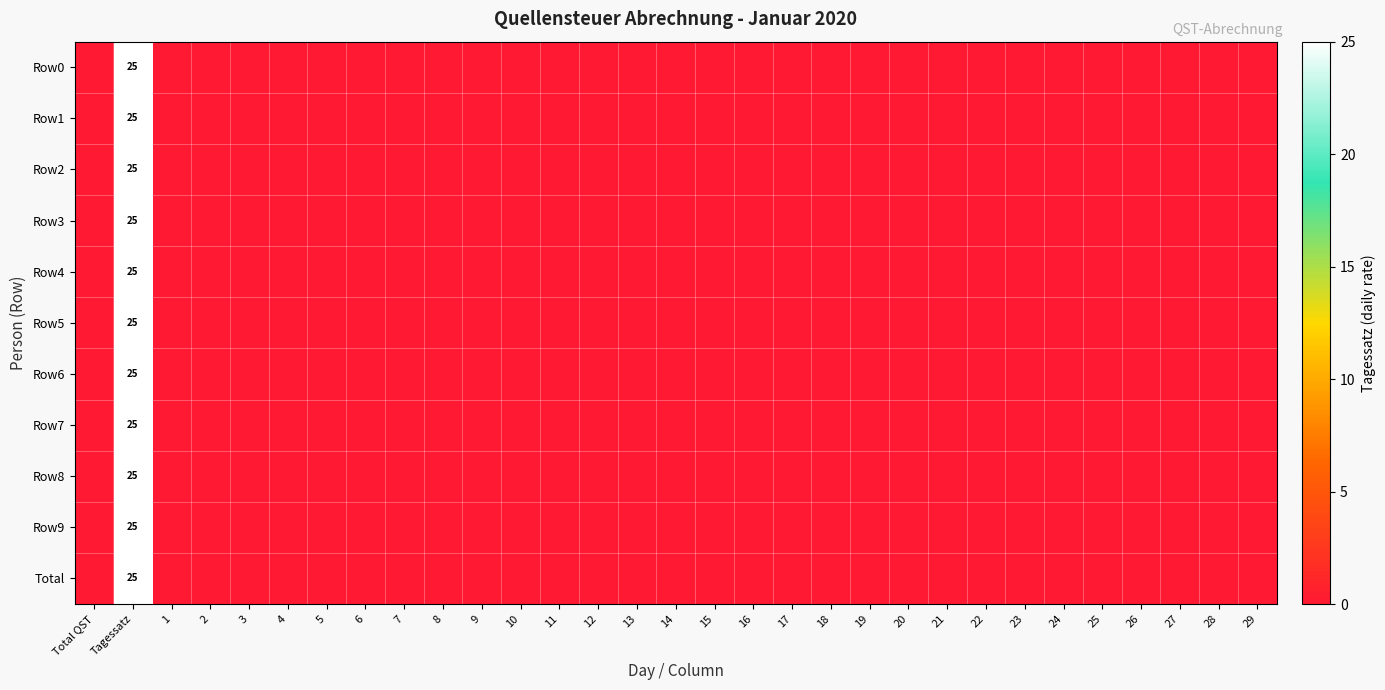

How many values in the Row5 series exceed 0?

1